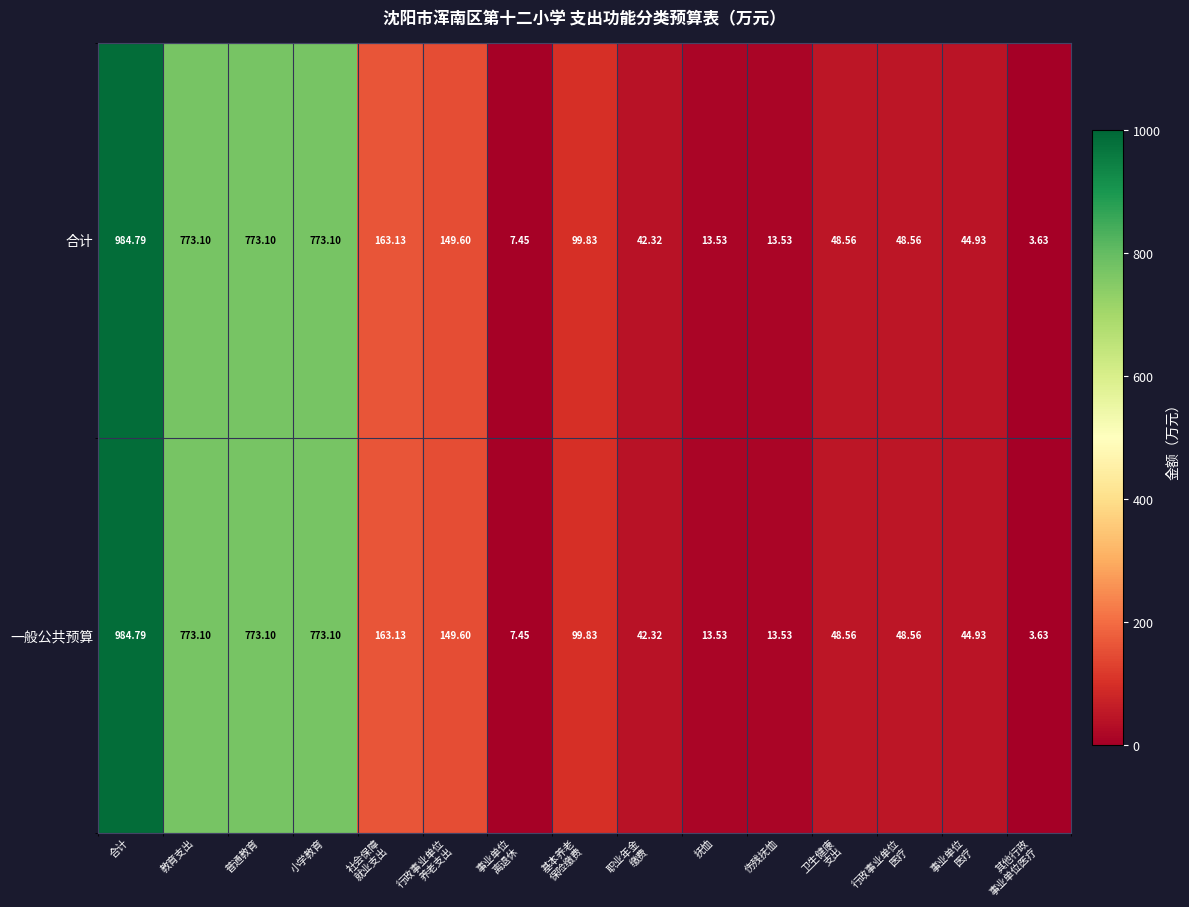

What is the maximum value shown in the chart?

984.8